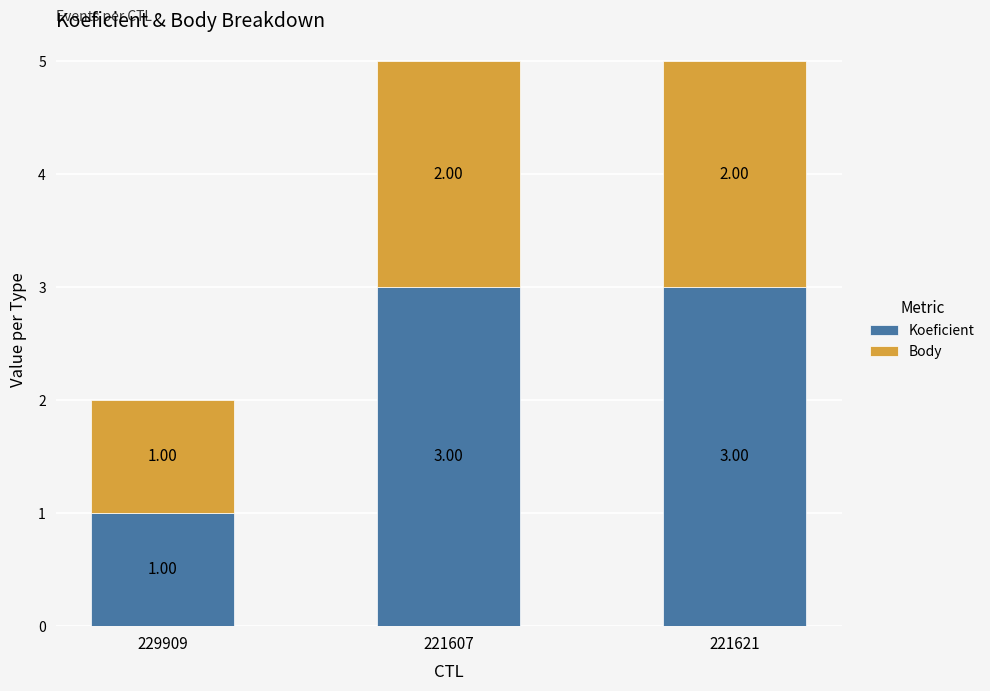

What is the total value across all series at 221607?

5